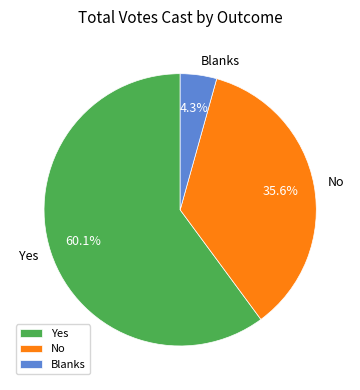

Is there any slice that represents more than half of the pie?

Yes